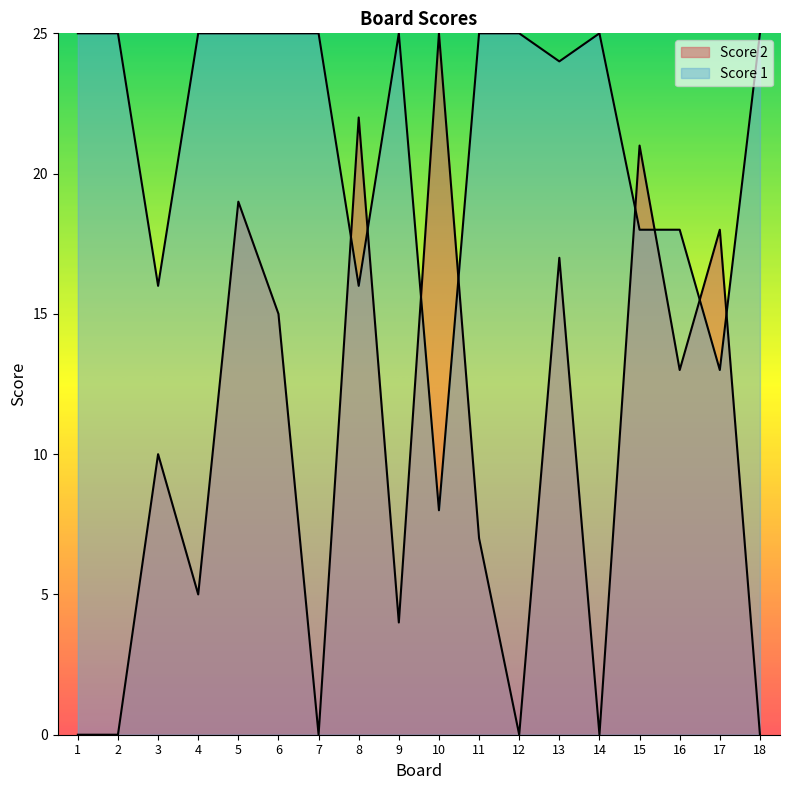

What is the difference between the second highest and minimum values in the Score 2 series?

22